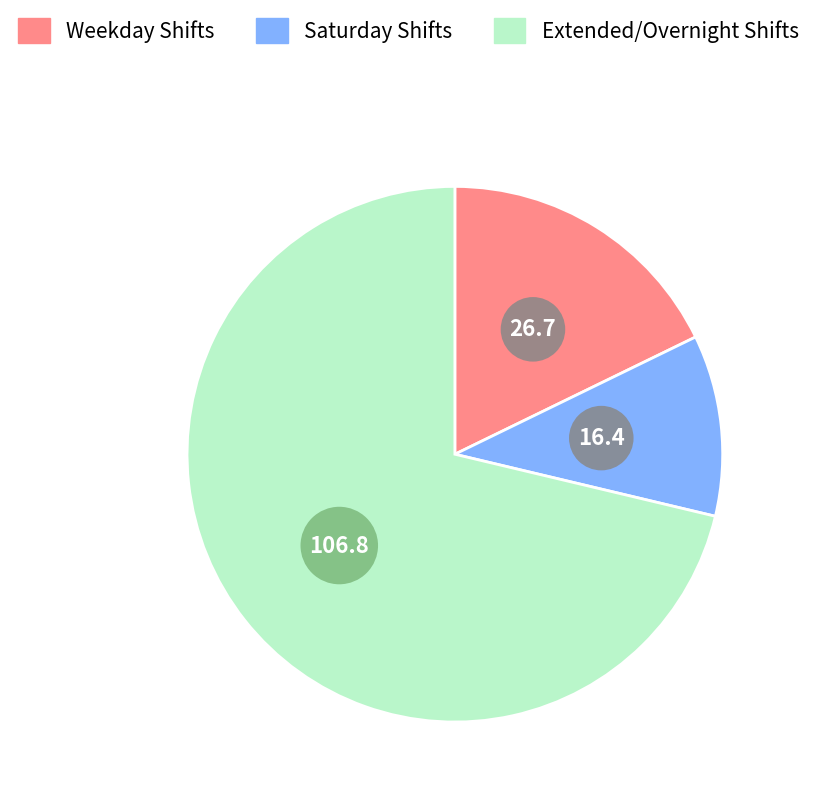

Is it true that Extended/Overnight Shifts is 77% of the pie?

False